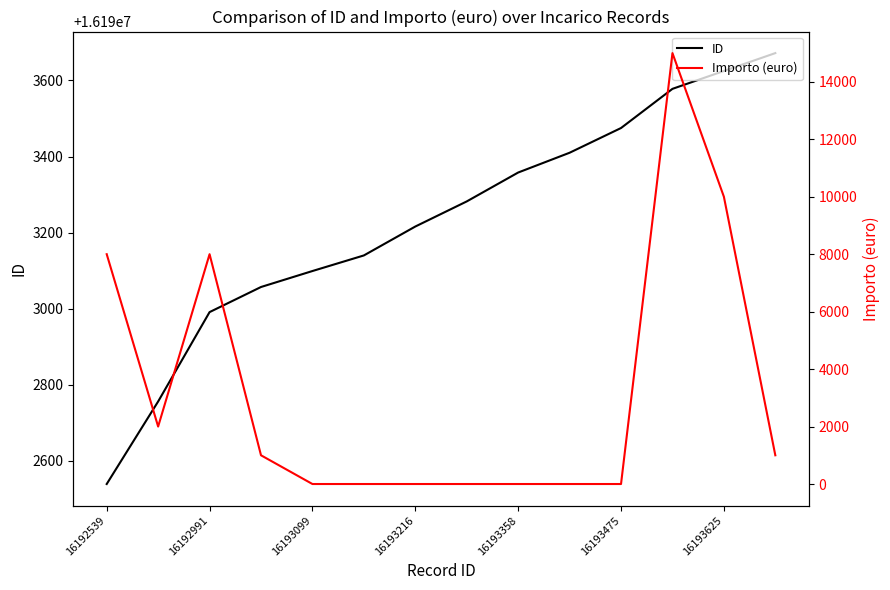

The ID series shows 16192991 at 16192991. True or false?

True